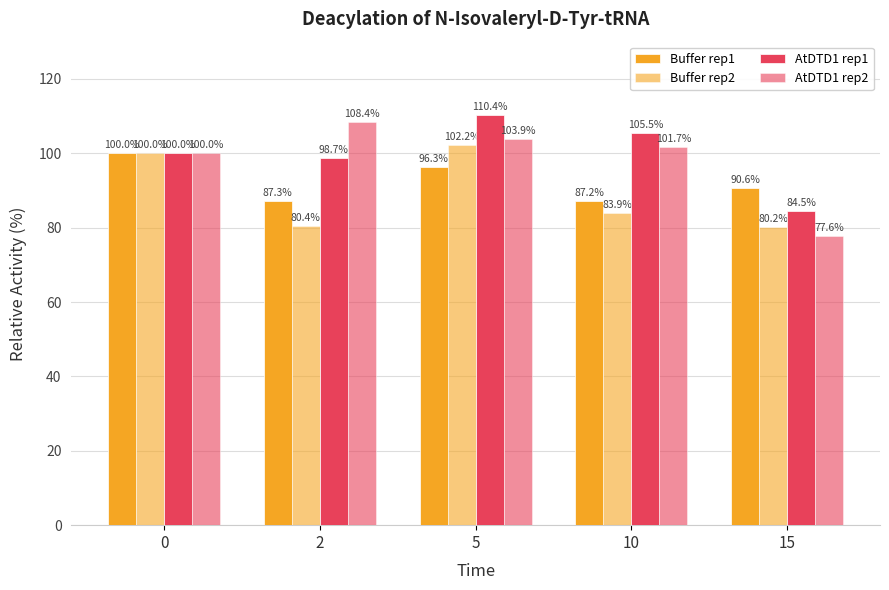

At 0, list the series in order from largest to smallest.

Buffer rep1, Buffer rep2, AtDTD1 rep1, AtDTD1 rep2